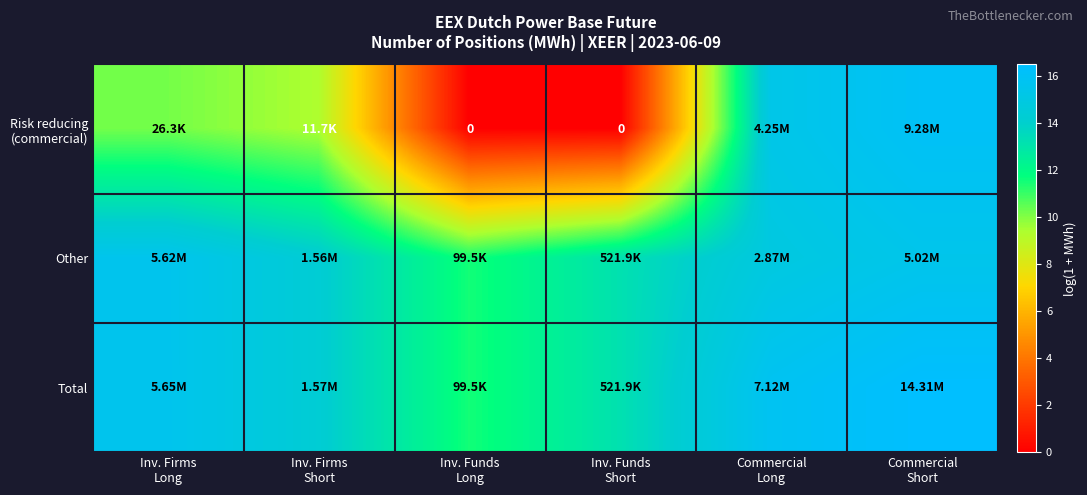

Count the number of data series in this chart.

3